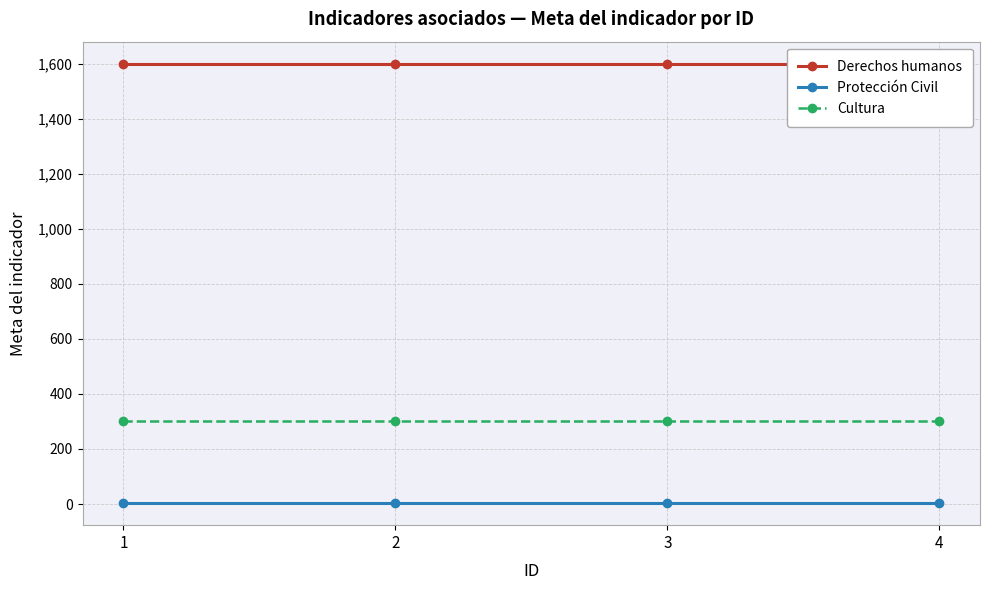

Which category has the highest value across all series?

1